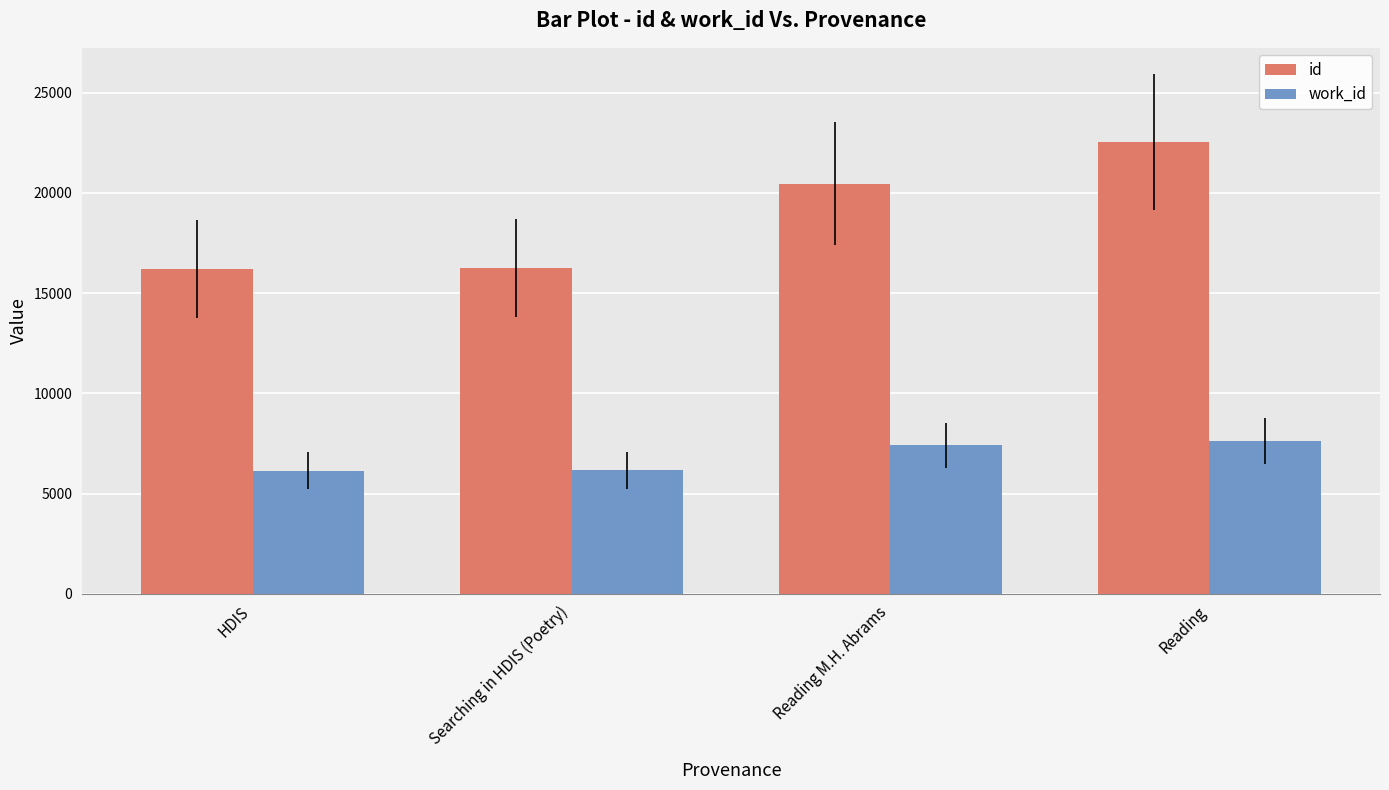

Which series has the largest range (max minus min)?

id